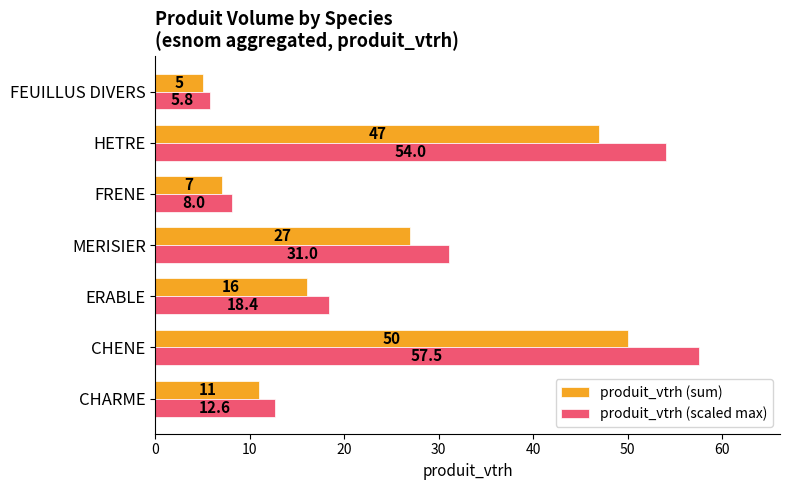

What is the highest value of the produit_vtrh (scaled max) series?

57.5